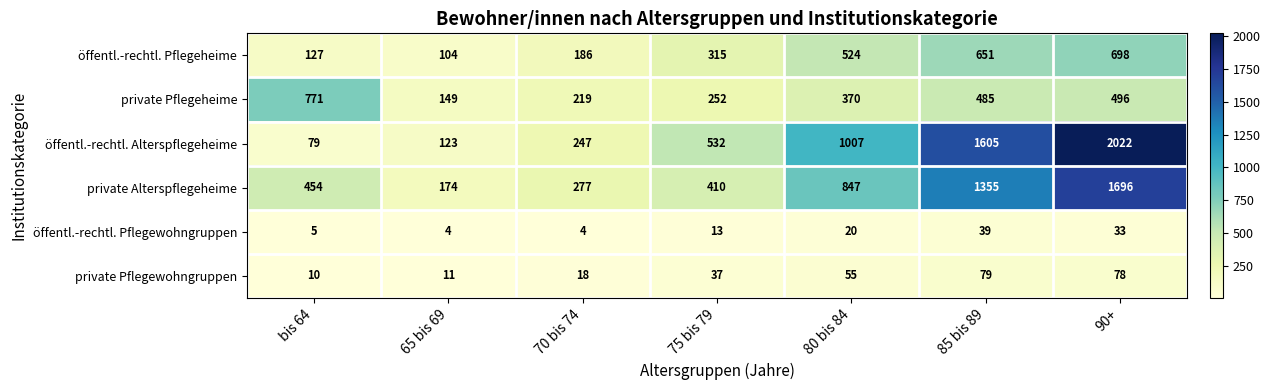

Which series has the largest total across all categories?

öffentl.-rechtl. Alterspflegeheime